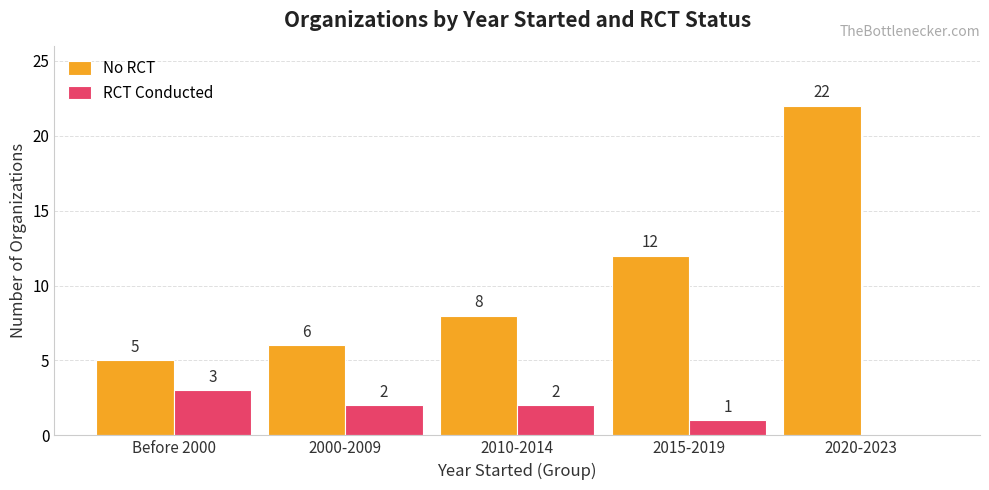

Is it true that No RCT equals 13 at 2010-2014?

False